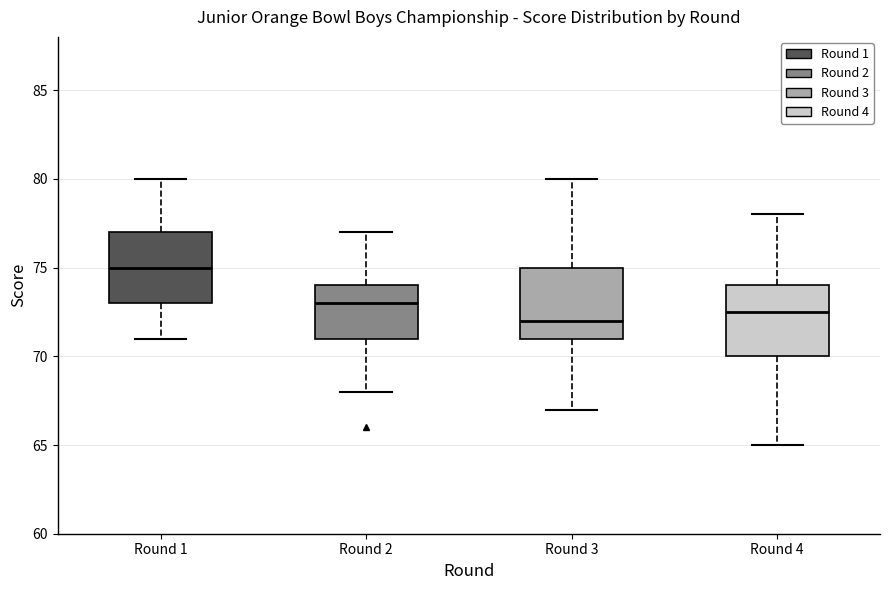

Which box has the lowest median line?

Round 3